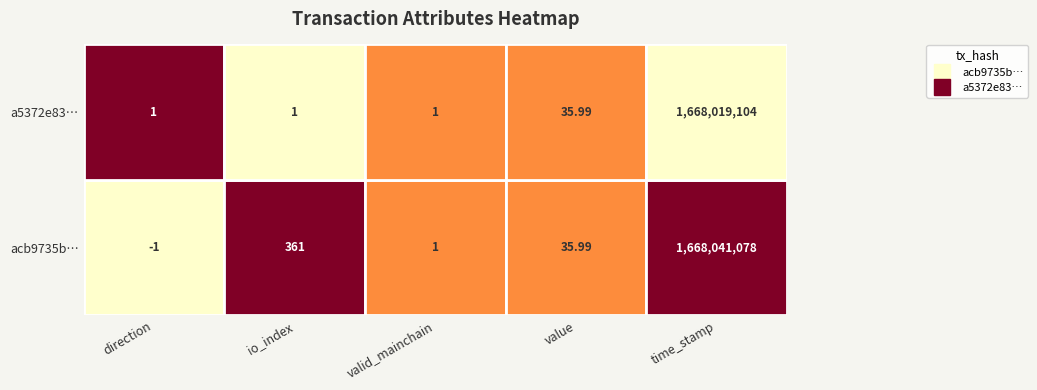

What is the difference between the maximum and minimum values in the acb9735b6eec950b3216e6ea018b4471755b4bf series?

1668041079.0